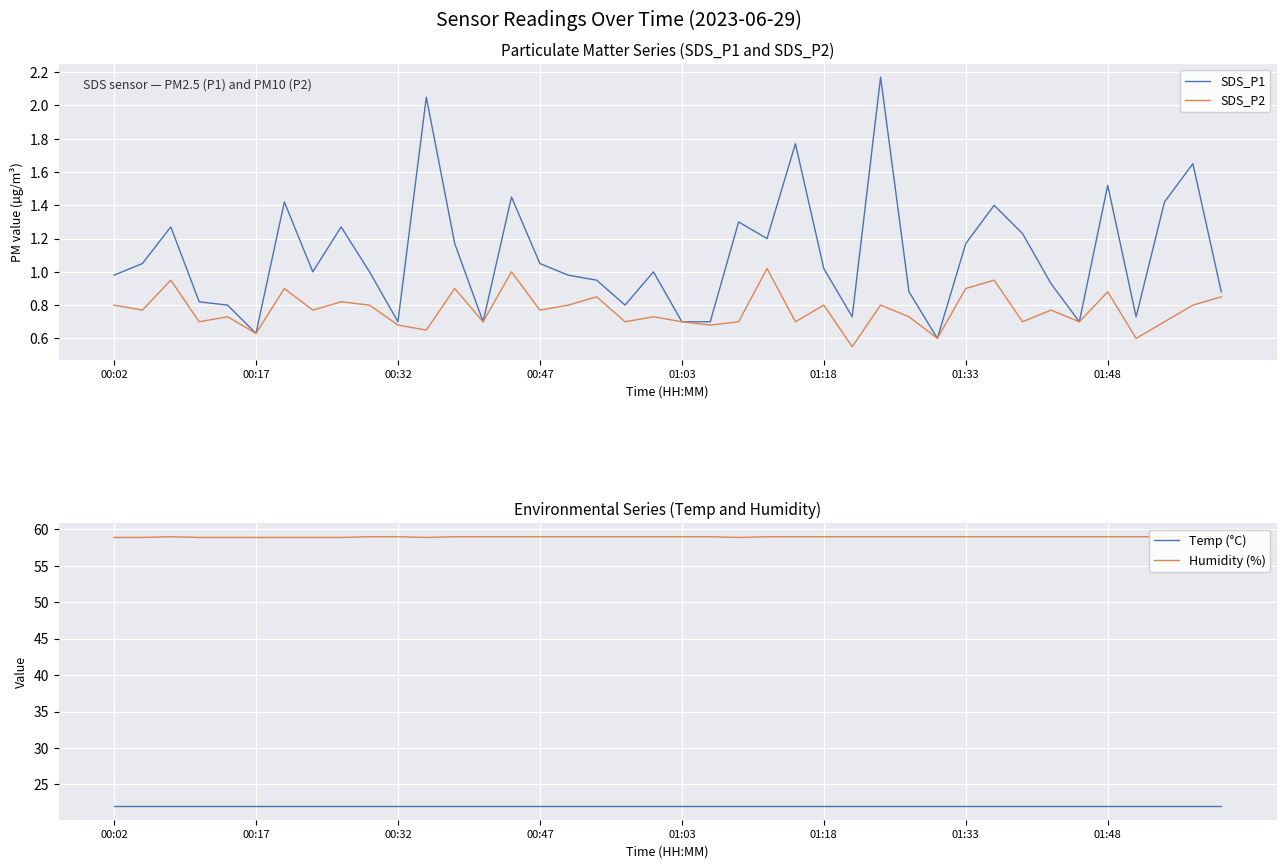

True or false: SDS_P2 has a value of 0.7 at 01:03.

True